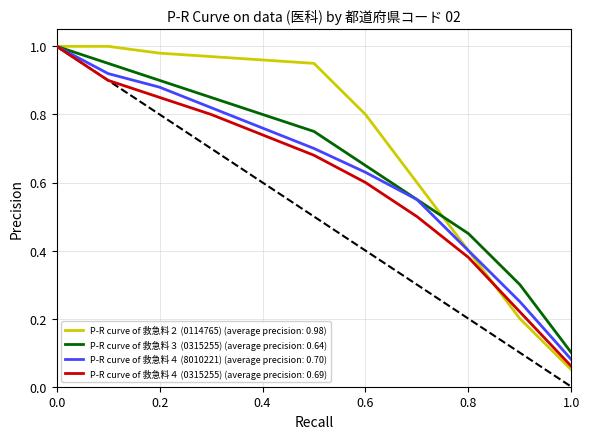

How many distinct data groups are displayed?

4